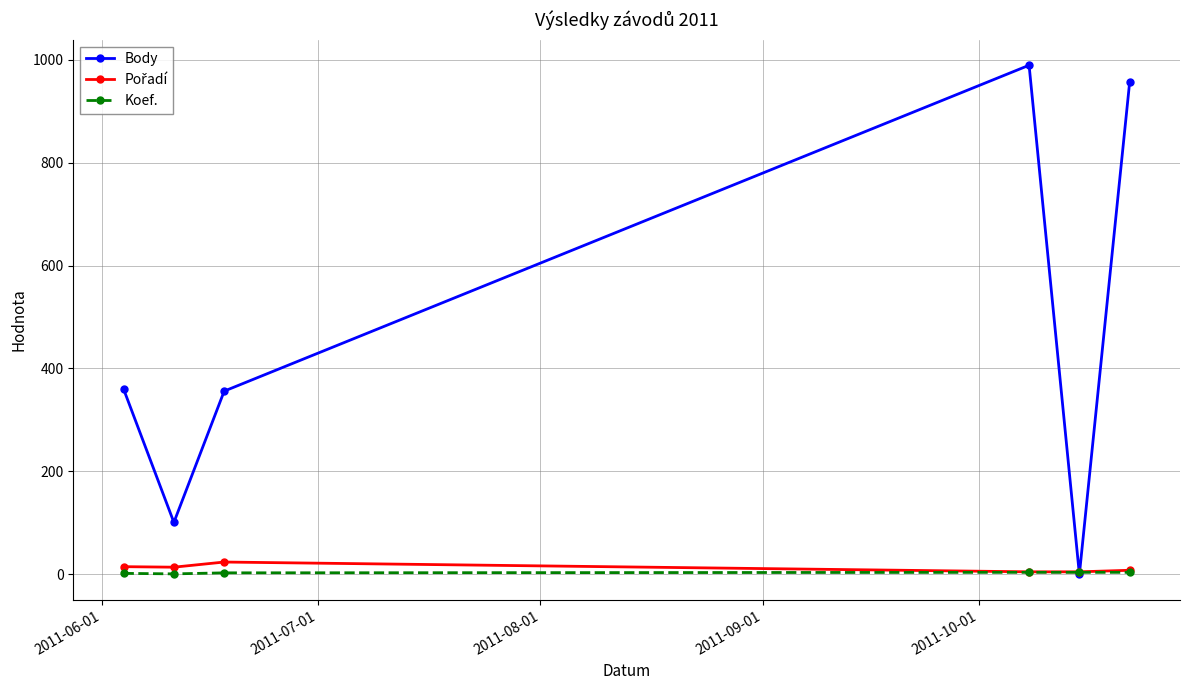

Which series has the largest total across all categories?

Body